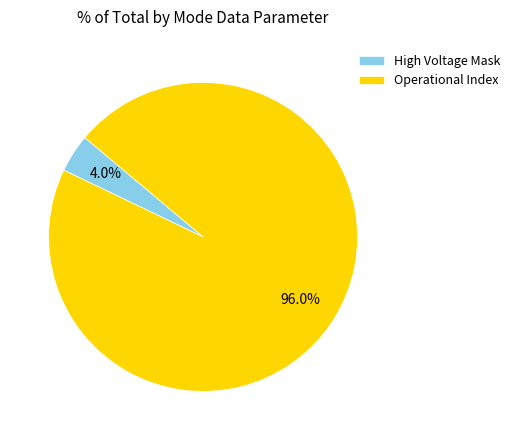

Rank the categories by value from highest to lowest.

Operational Index, High Voltage Mask